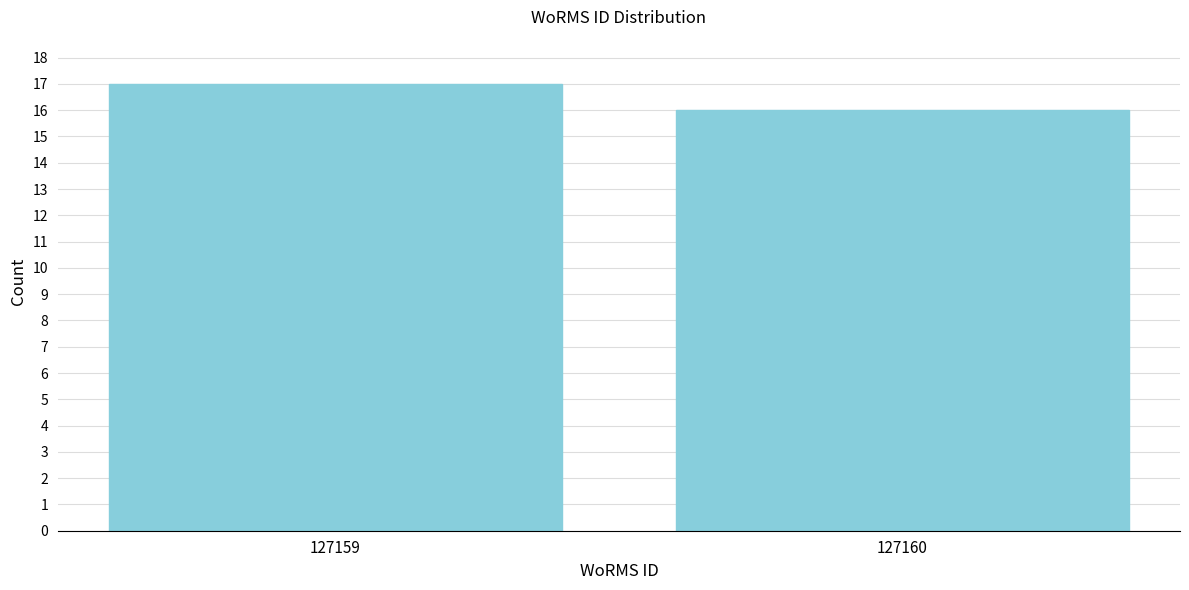

Reading left to right, what are all the values shown in this chart?

127159=17	127160=16